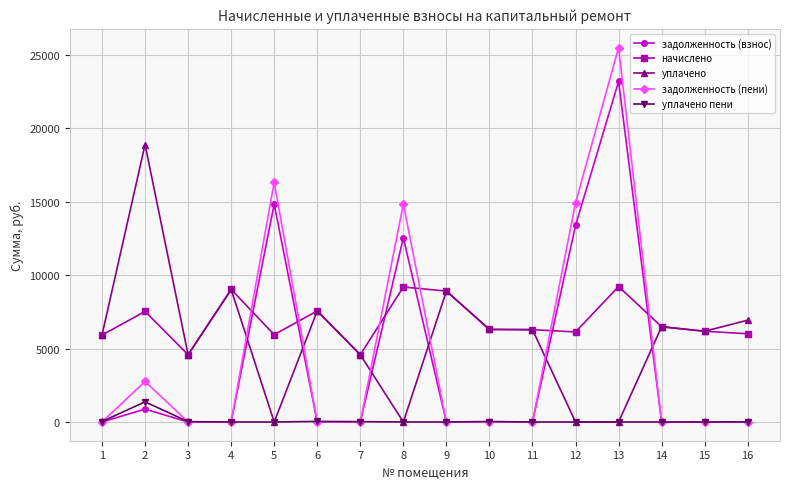

How many data points in уплачено пени are above 0?

7